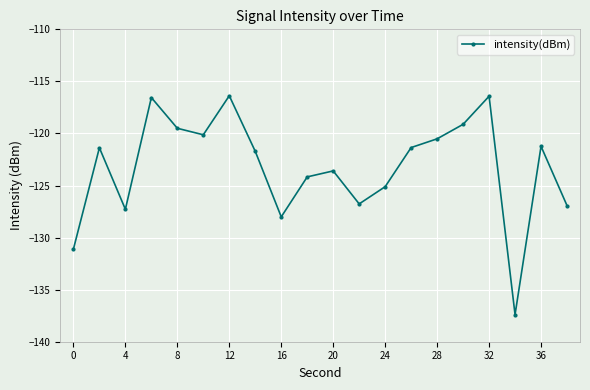

What is the value of the 4th point from the left?

-116.6